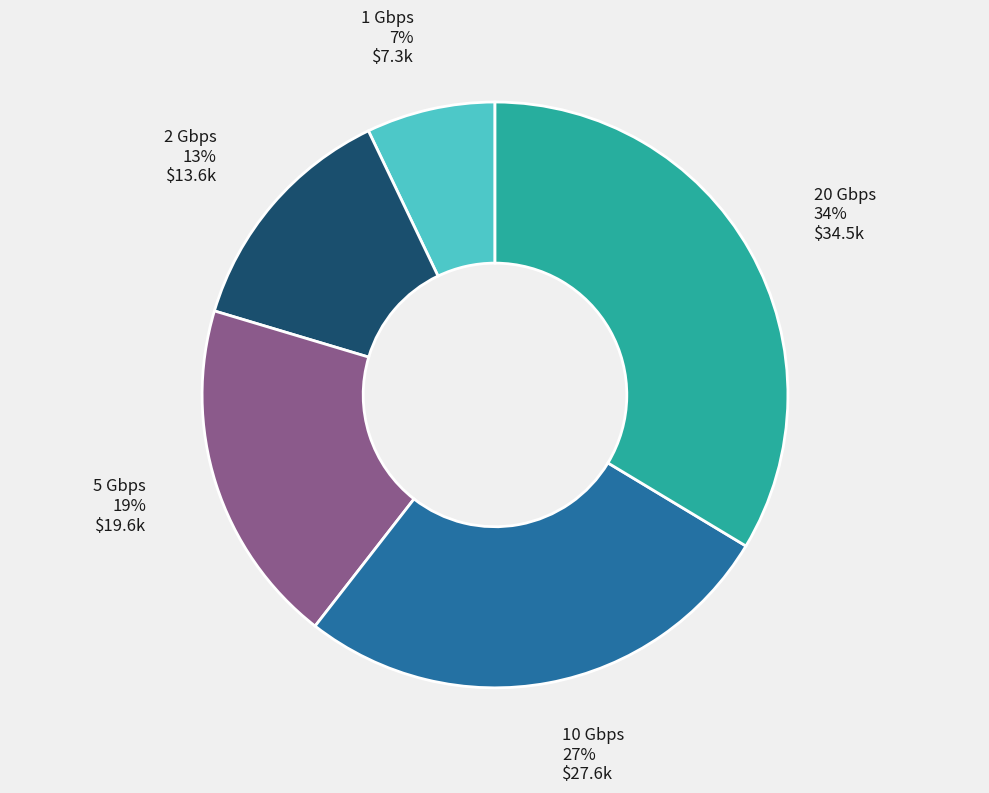

Is there any slice that represents more than half of the pie?

No